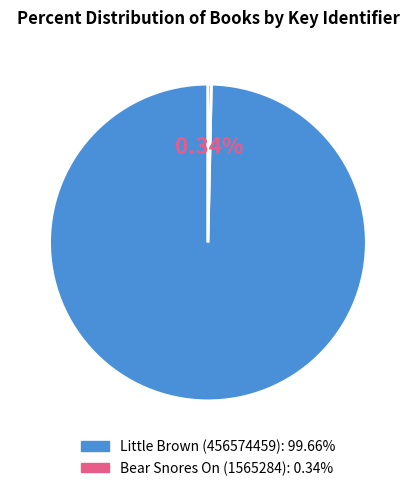

Which category has the smallest portion of the pie?

Bear Snores On (1565284)